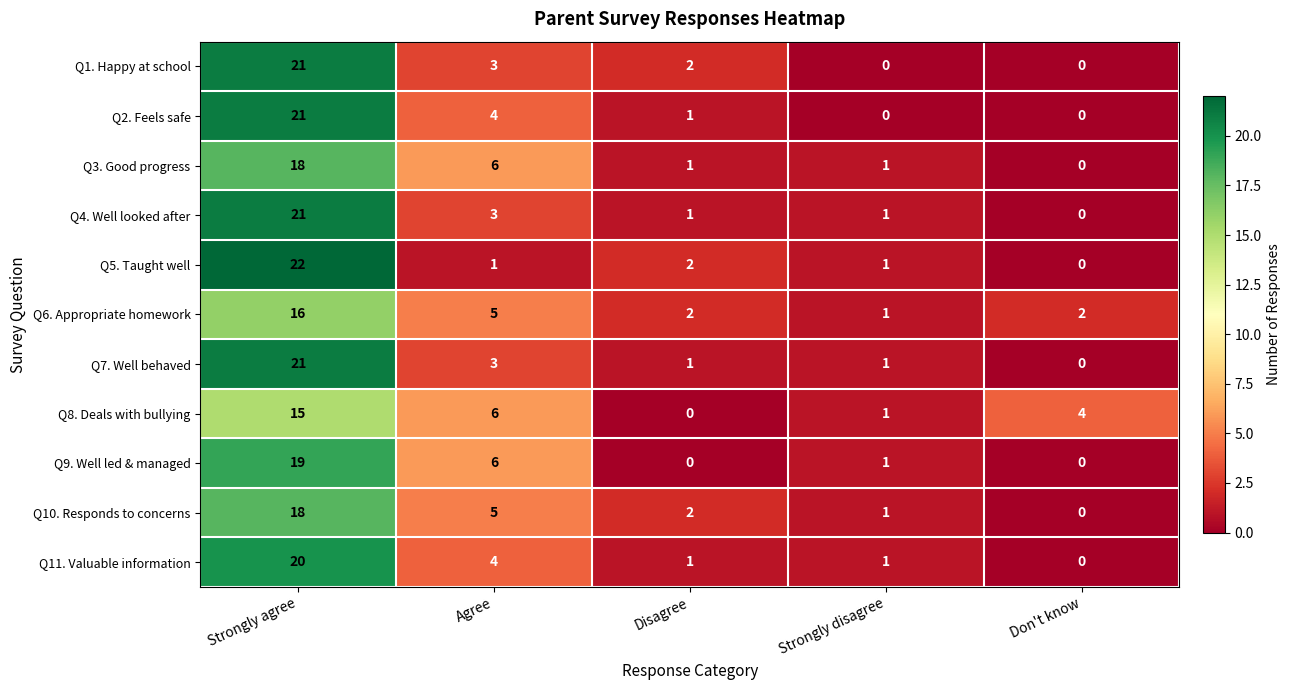

Is the value of Q2. Feels safe at Strongly agree greater than the value of Q1. Happy at school at Don't know?

Yes